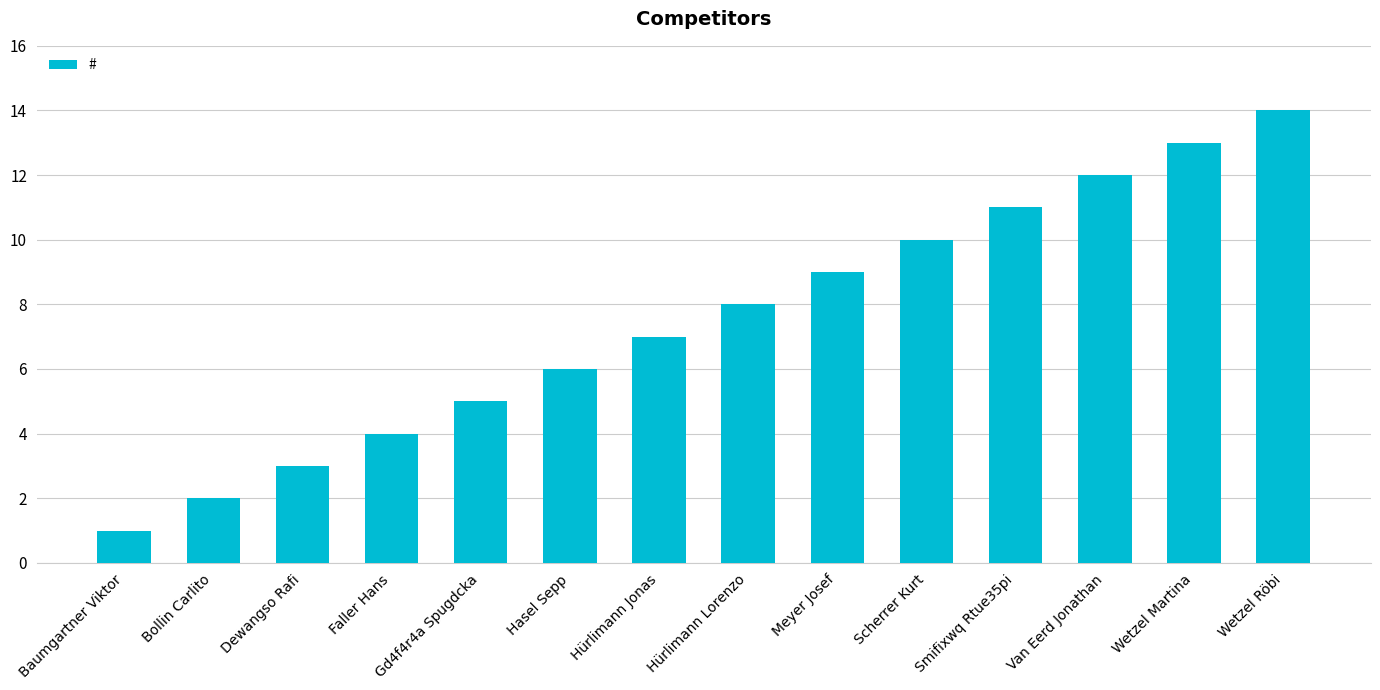

What is the maximum value shown in the chart?

14